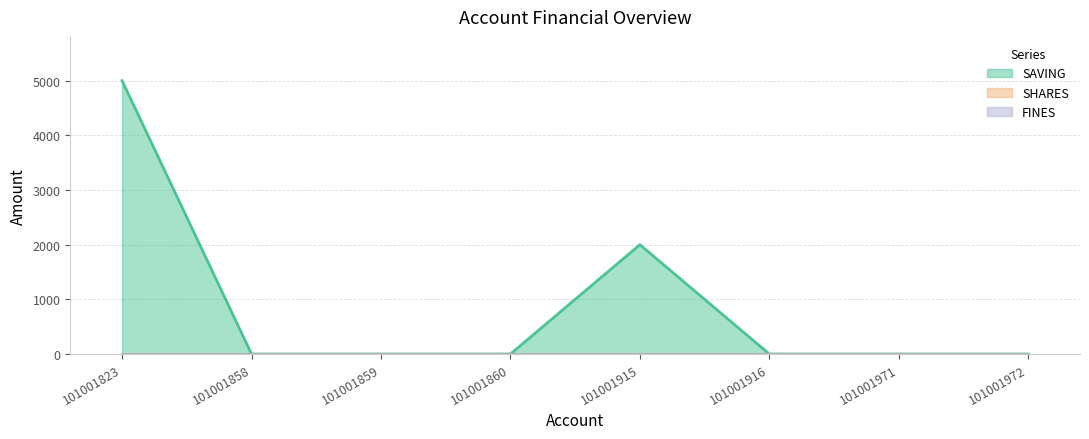

Between 101001823 and 101001971, which series saw the biggest shift?

SAVING